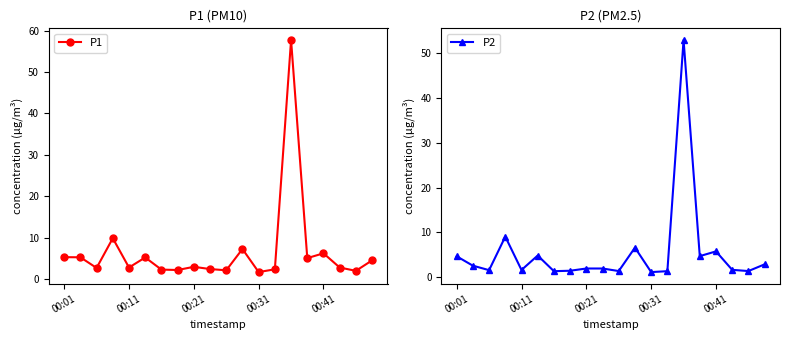

How many interior local peaks does the P2 series have?

5